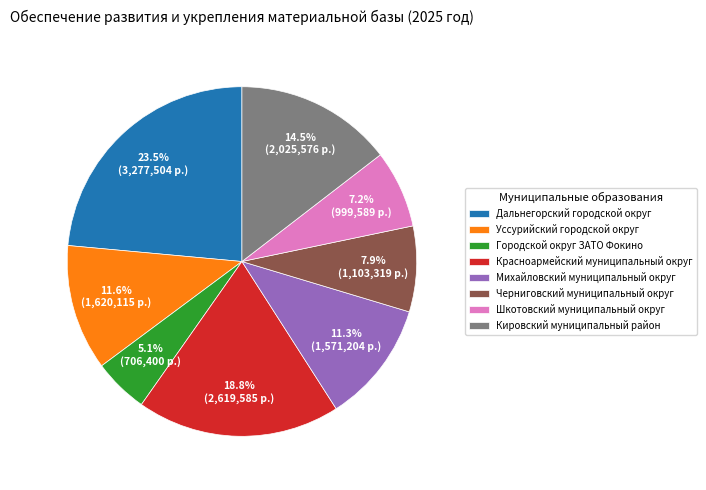

Is the sum of Черниговский муниципальный округ and Уссурийский городской округ greater than half?

No